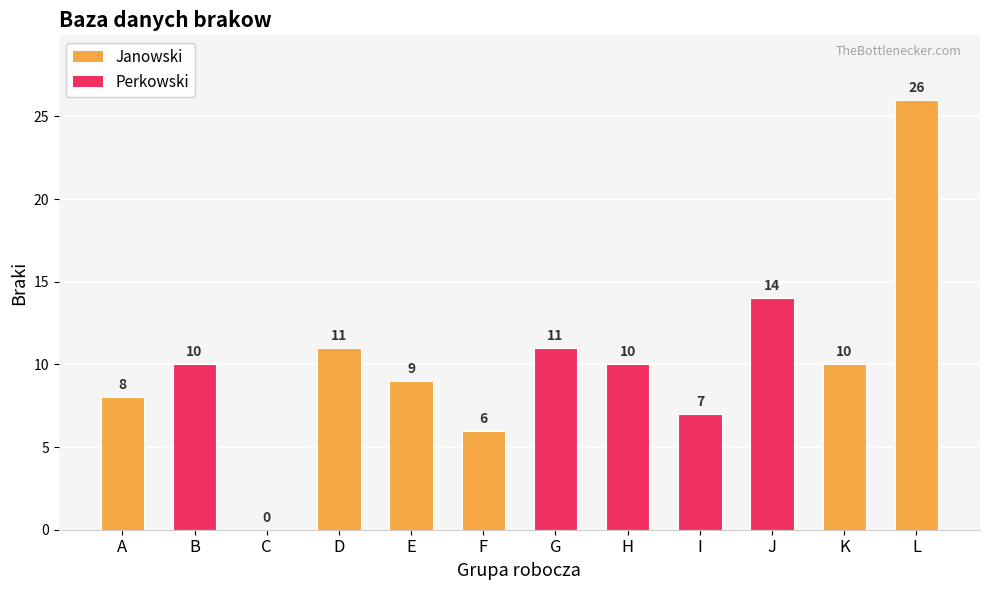

What is the ratio of the value at I to the value at F?

1.2